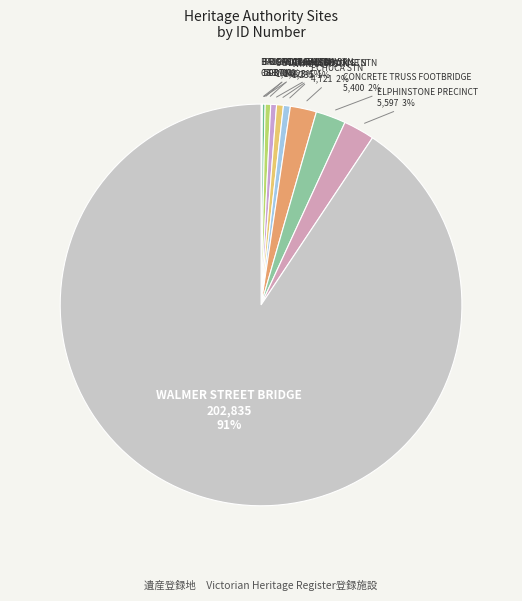

To the nearest percent, what is the difference between the largest and smallest slice percentages?

91%